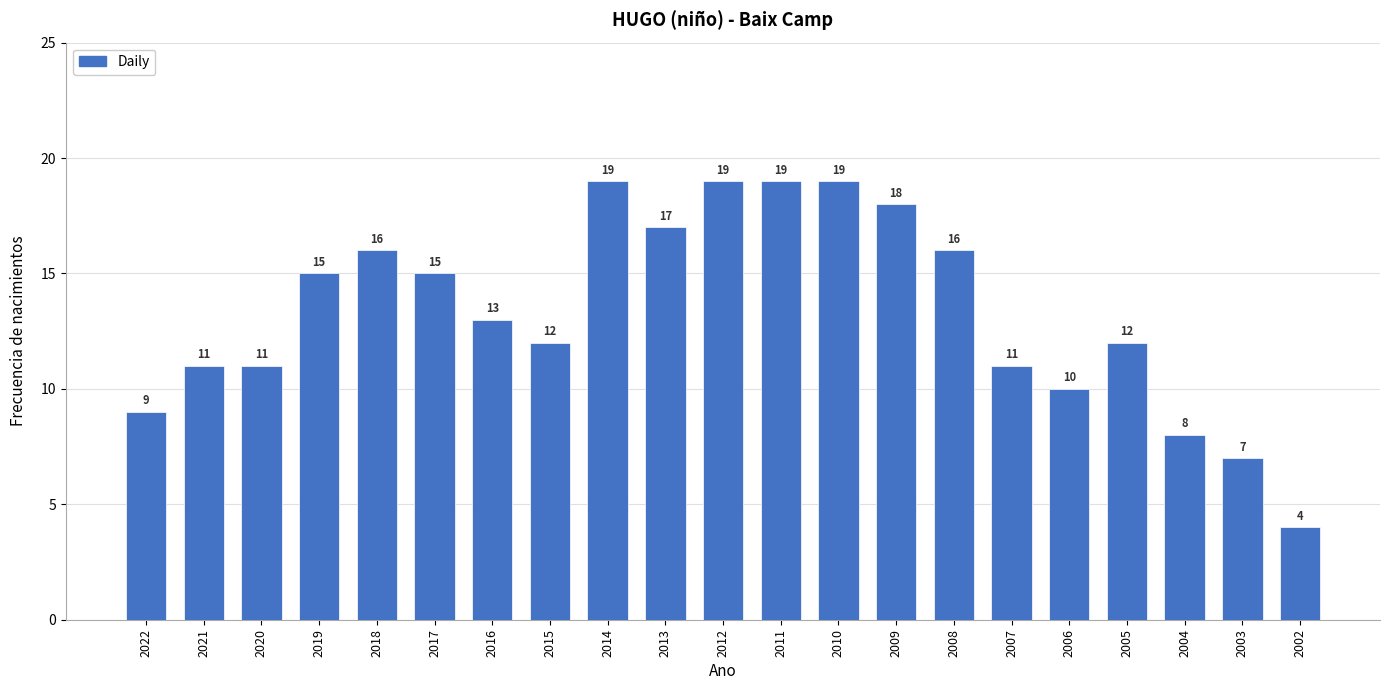

Reading left to right, list all the values displayed in this chart.

2022=9	2021=11	2020=11	2019=15	2018=16	2017=15	2016=13	2015=12	2014=19	2013=17	2012=19	2011=19	2010=19	2009=18	2008=16	2007=11	2006=10	2005=12	2004=8	2003=7	2002=4